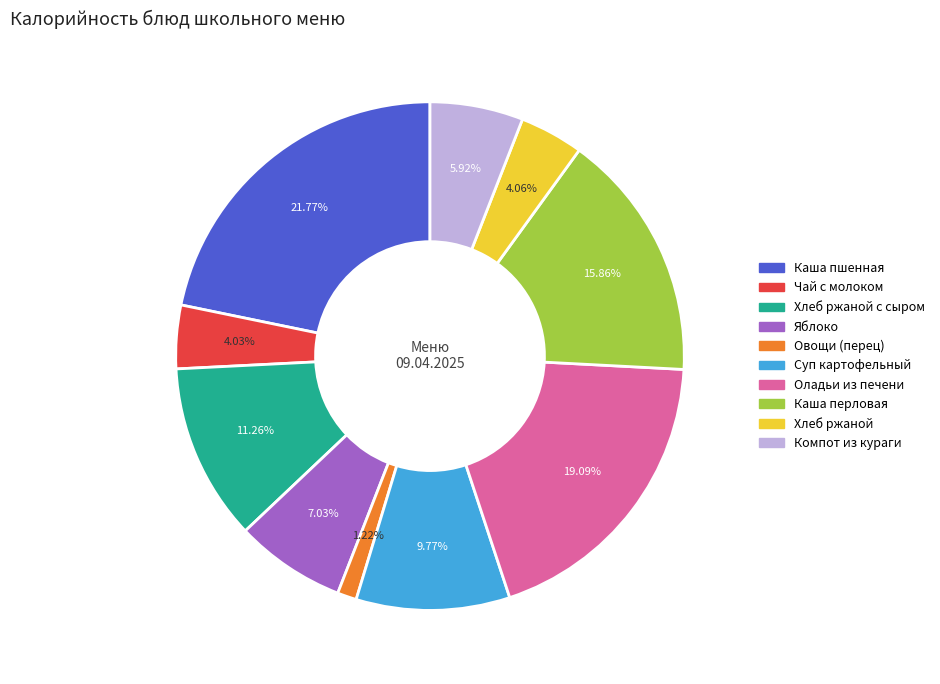

Is there a majority slice in this chart?

No